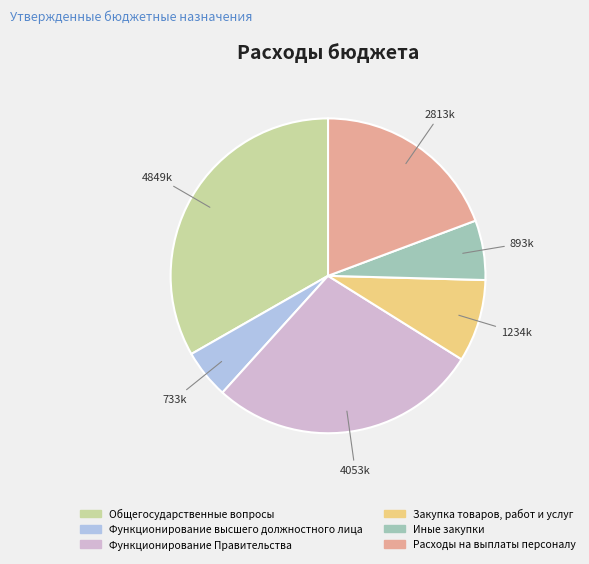

Is there any slice that represents more than half of the pie?

No